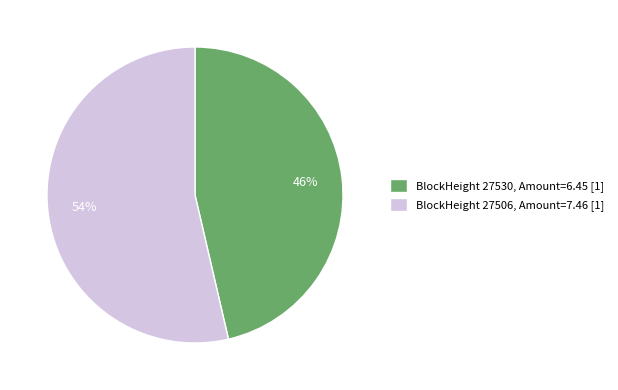

Which slice is the smallest?

BlockHeight 27530, Amount=6.45 [1]